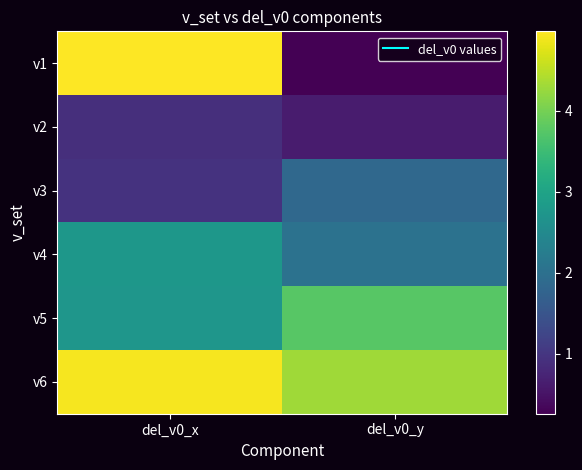

Which series changed the most between del_v0_x and del_v0_y?

v1